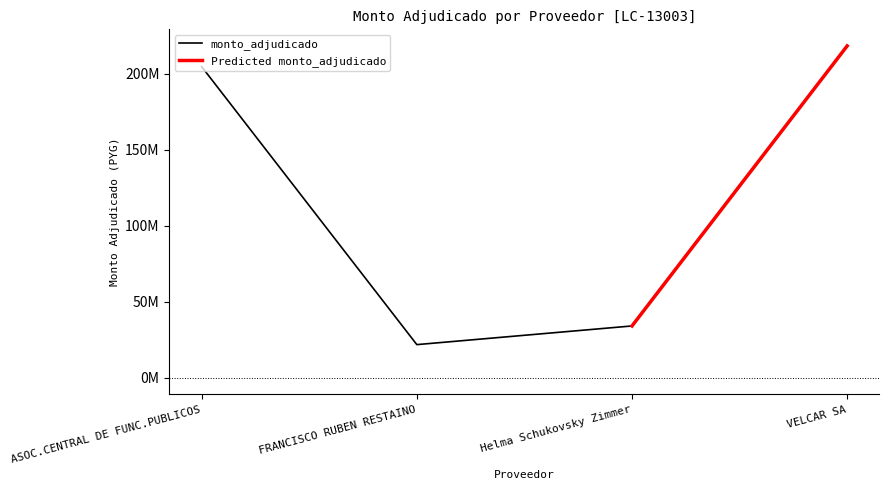

At which category does the chart reach its peak across all series?

VELCAR SA